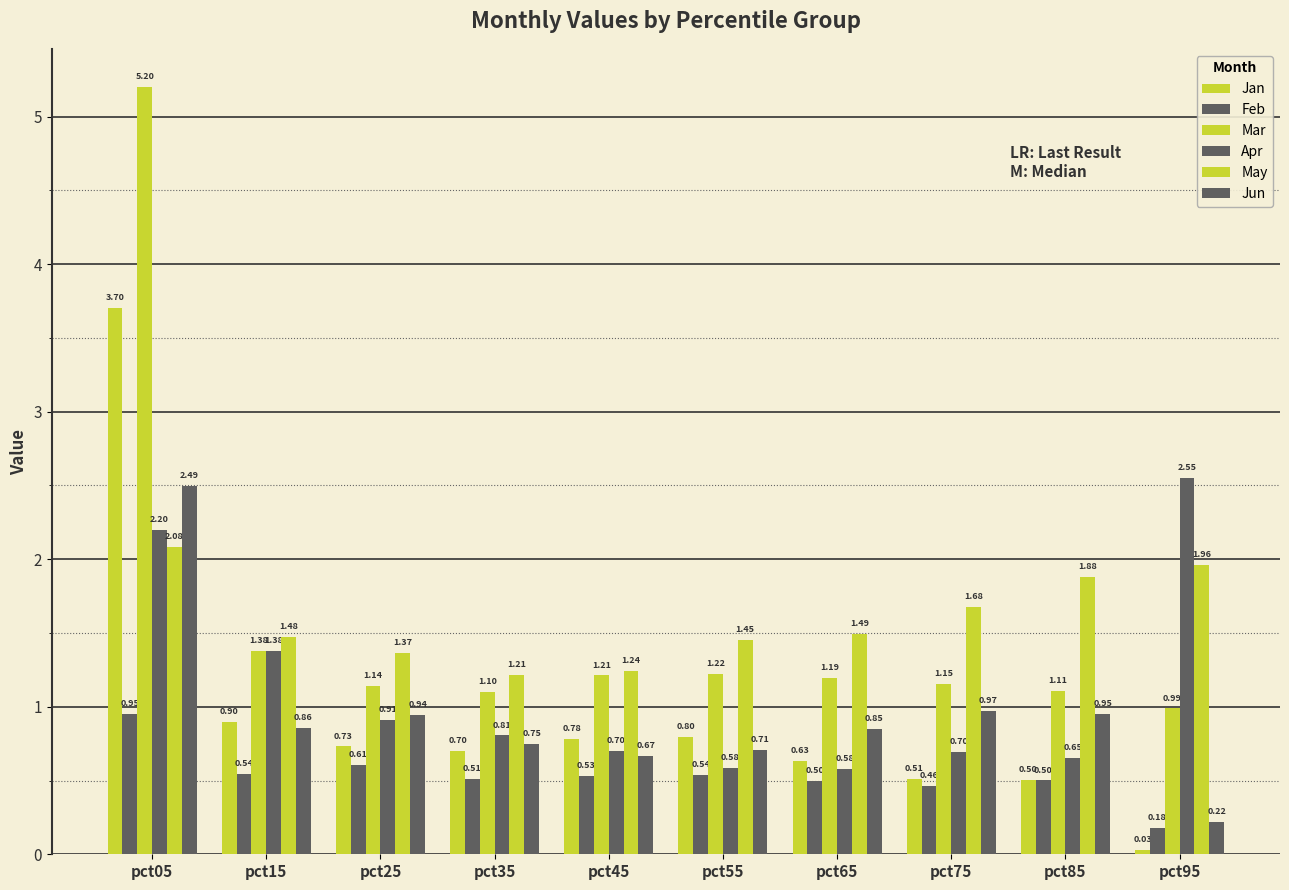

What is the maximum value for Jun?

2.5